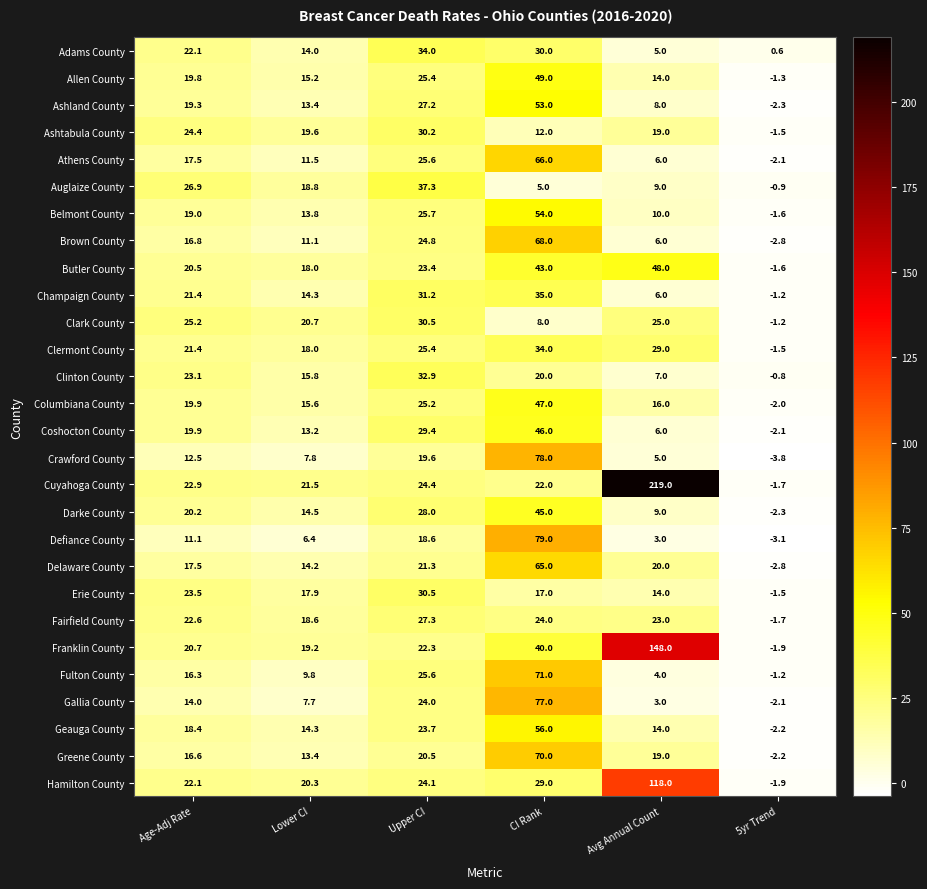

What is the difference between the highest and lowest values at Upper CI?

18.7